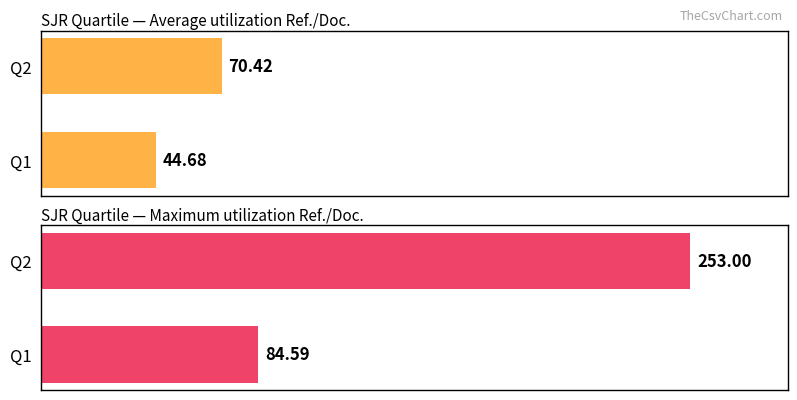

How many series are shown in this chart?

2